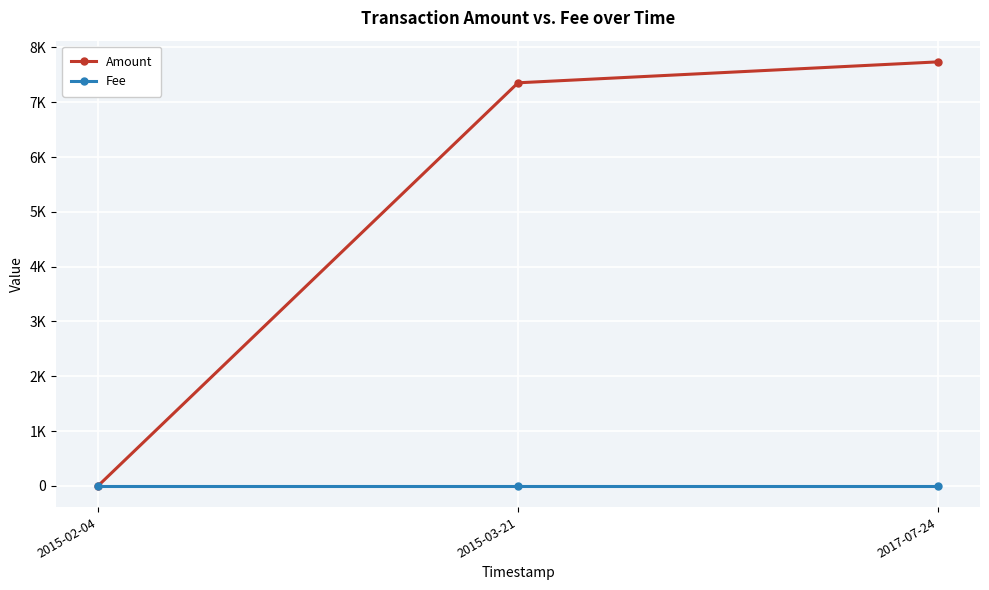

What is the label of the 3rd point from the right?

2015-02-04